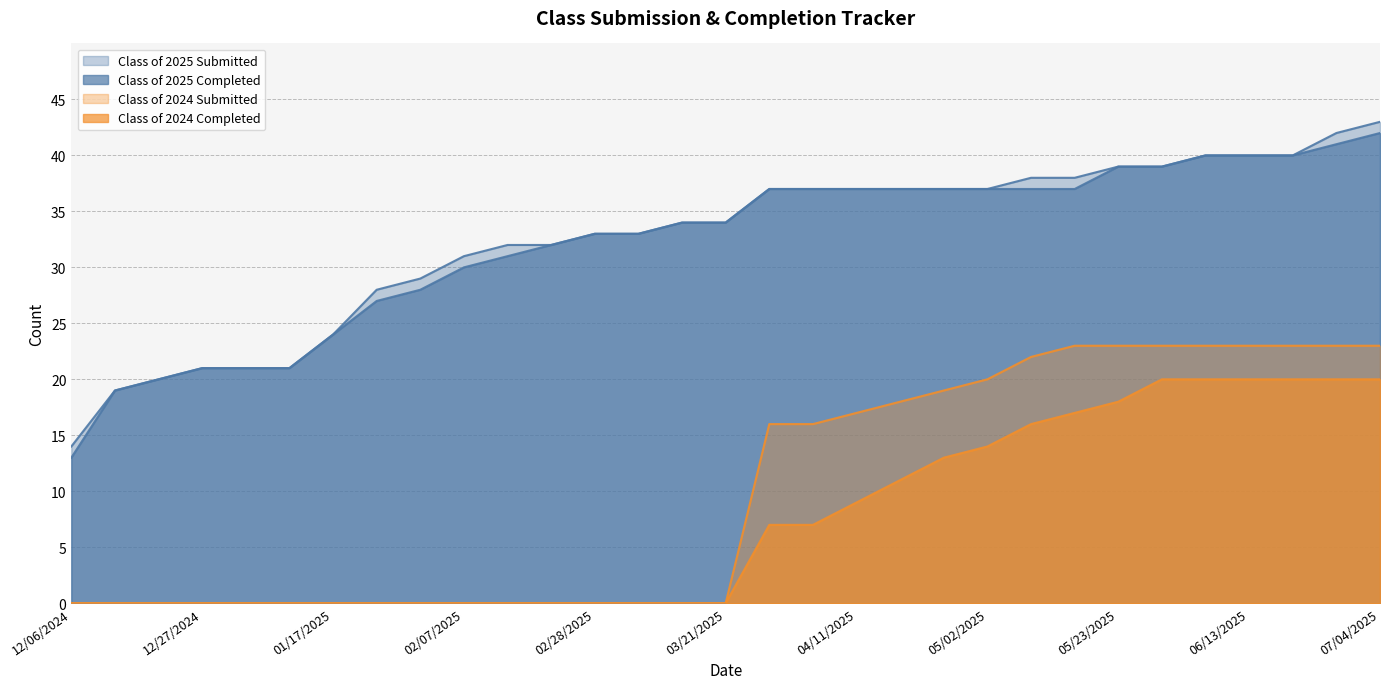

Which series has the widest spread of values?

Class of 2025 Submitted